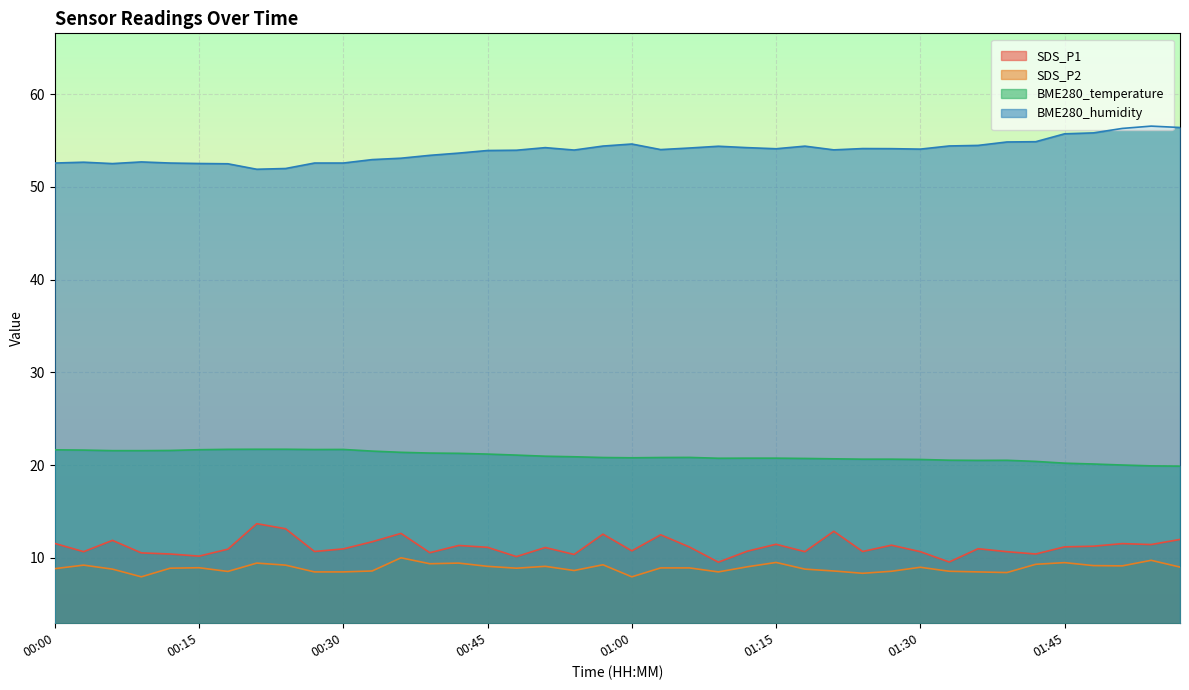

At 01:45, list the series in order from largest to smallest.

BME280_humidity, BME280_temperature, SDS_P1, SDS_P2